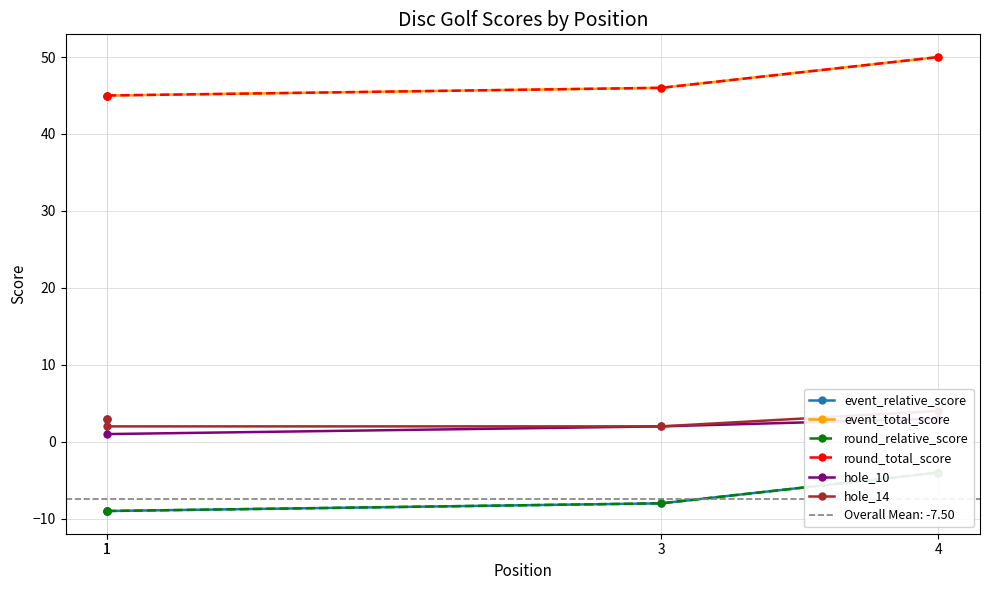

What is the smallest value displayed?

-9